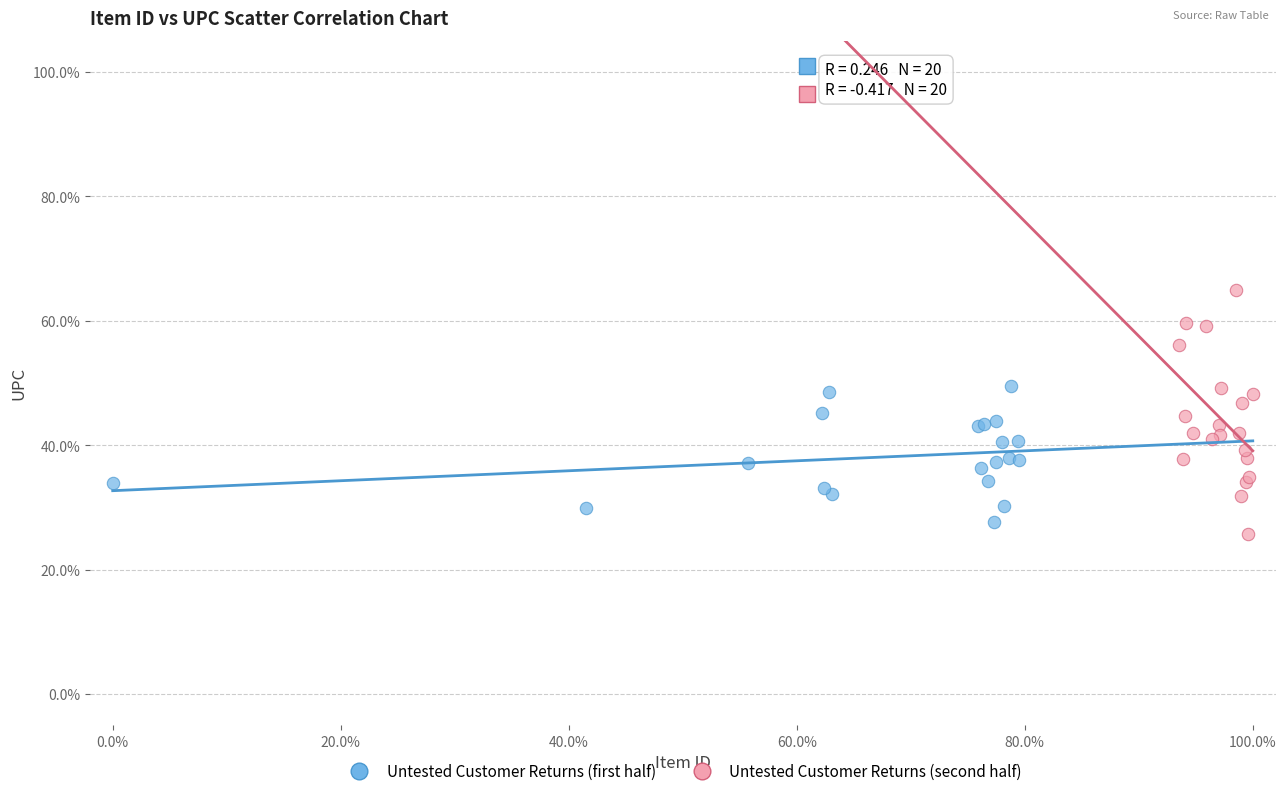

Which series contains the highest Y value?

Untested Customer Returns (second half)